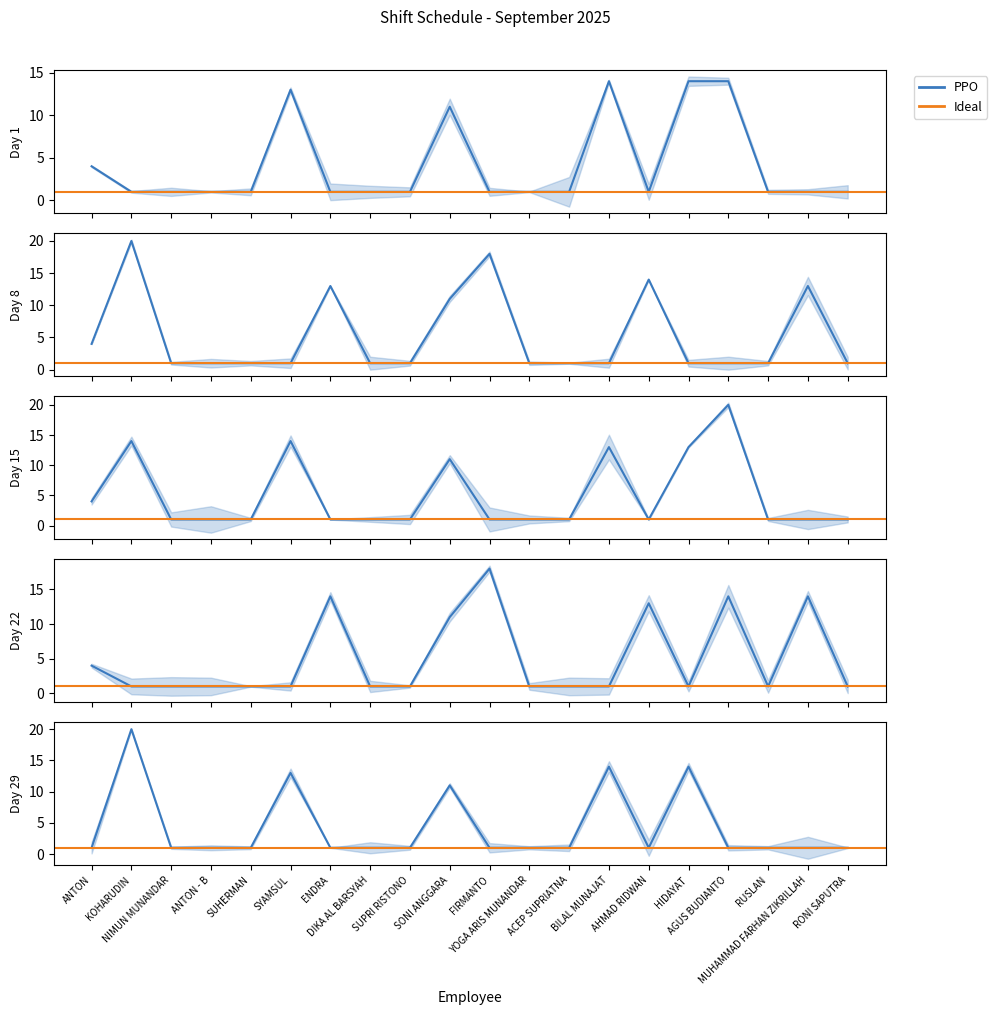

What is the sum of all Day 15 values?

102